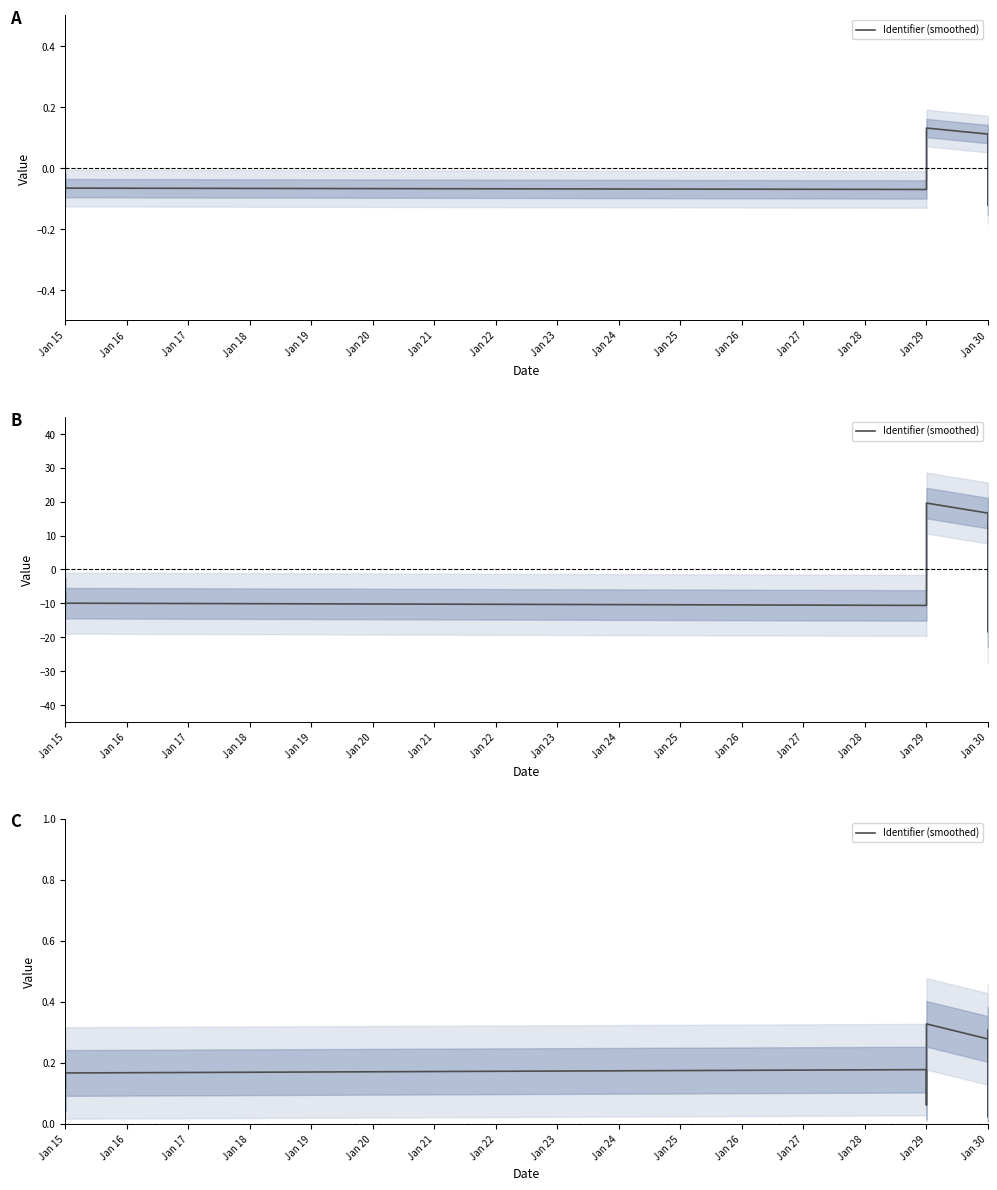

What is the difference between the maximum and minimum values?

0.3